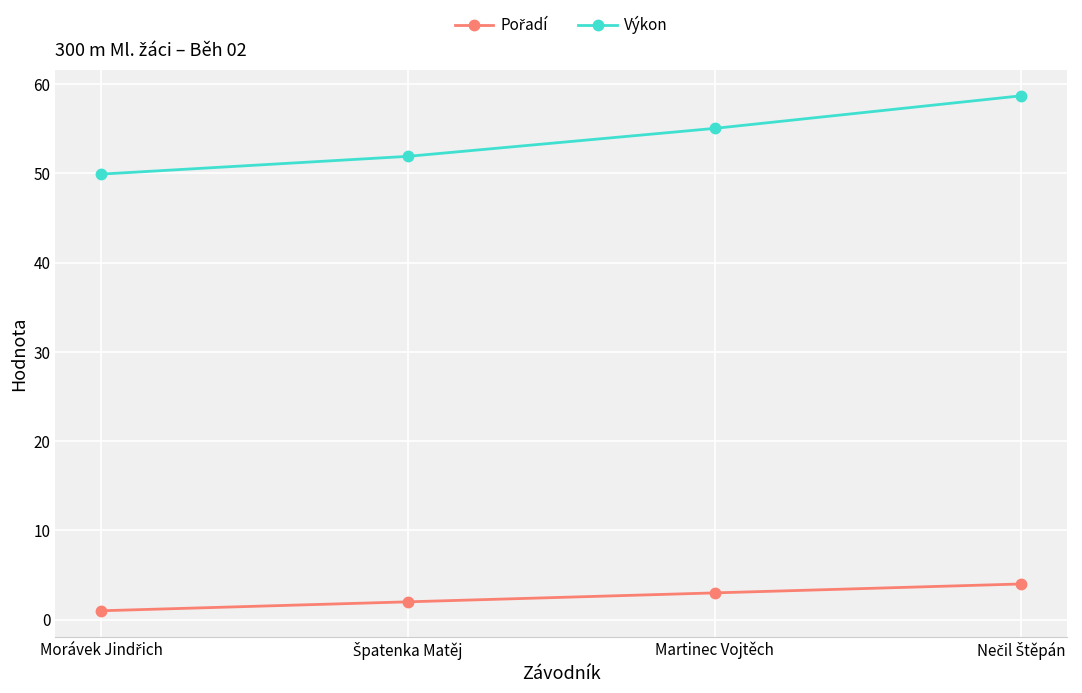

What is the difference between the maximum and second lowest values in the Výkon series?

6.8